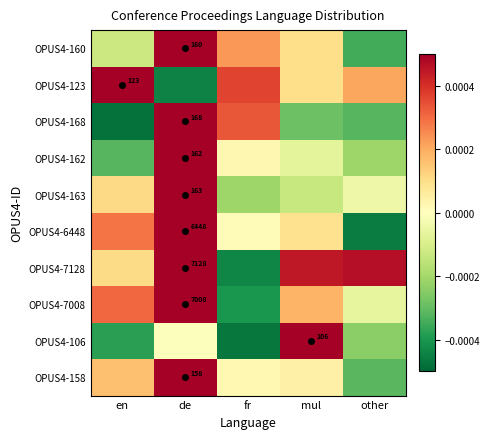

Which series has the largest total across all categories?

OPUS4-160